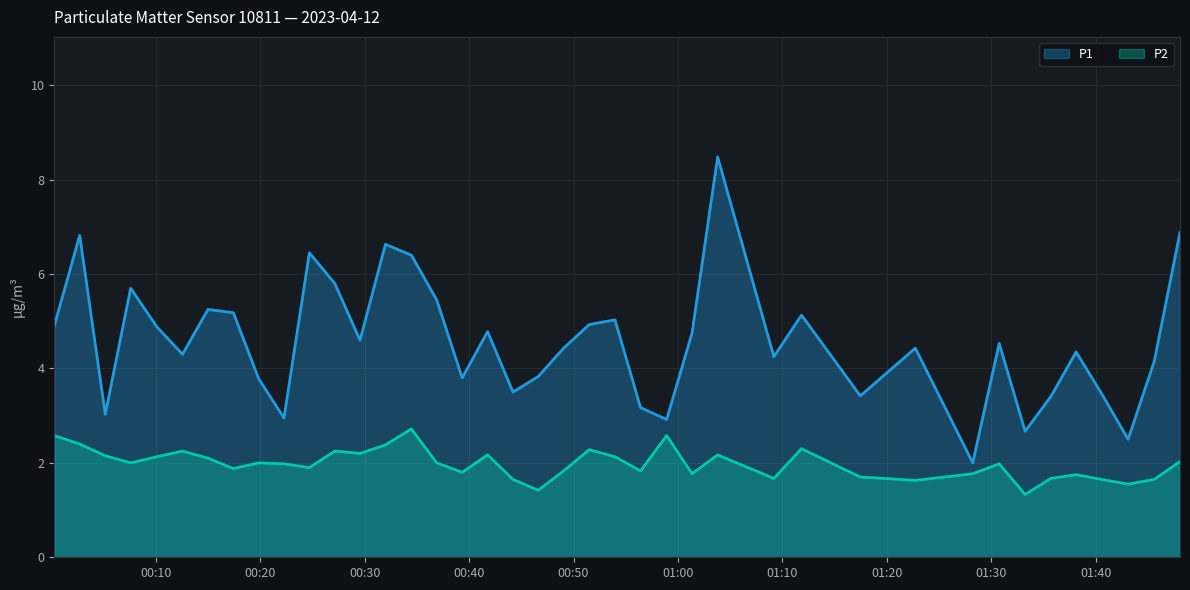

What is the difference between the second highest and minimum values in the P2 series?

1.2